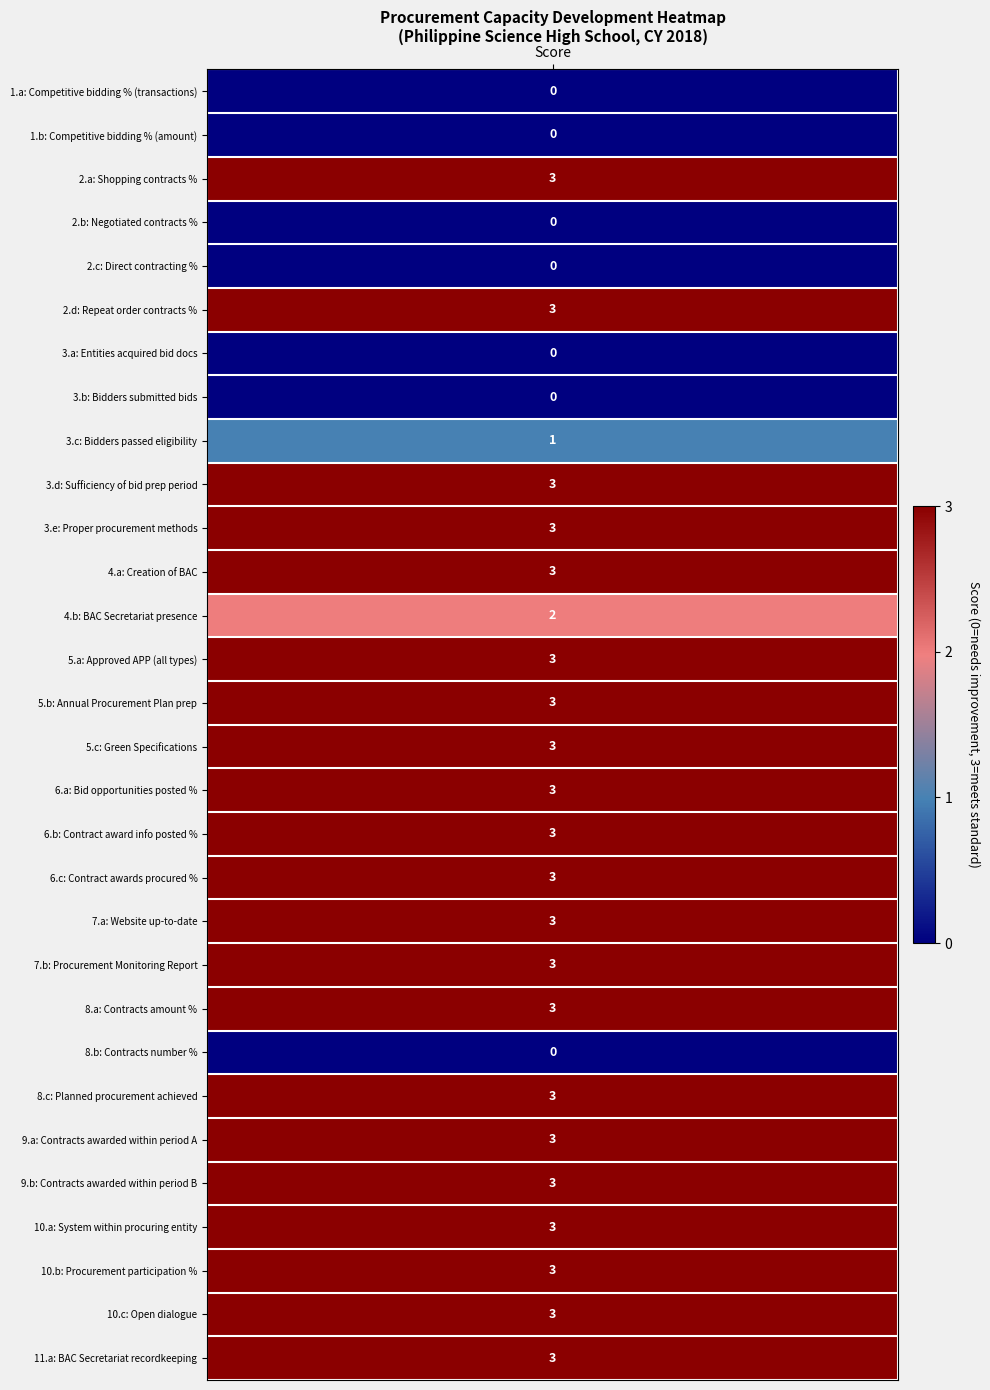

True or false: the data shows 1 at 3.c.

True